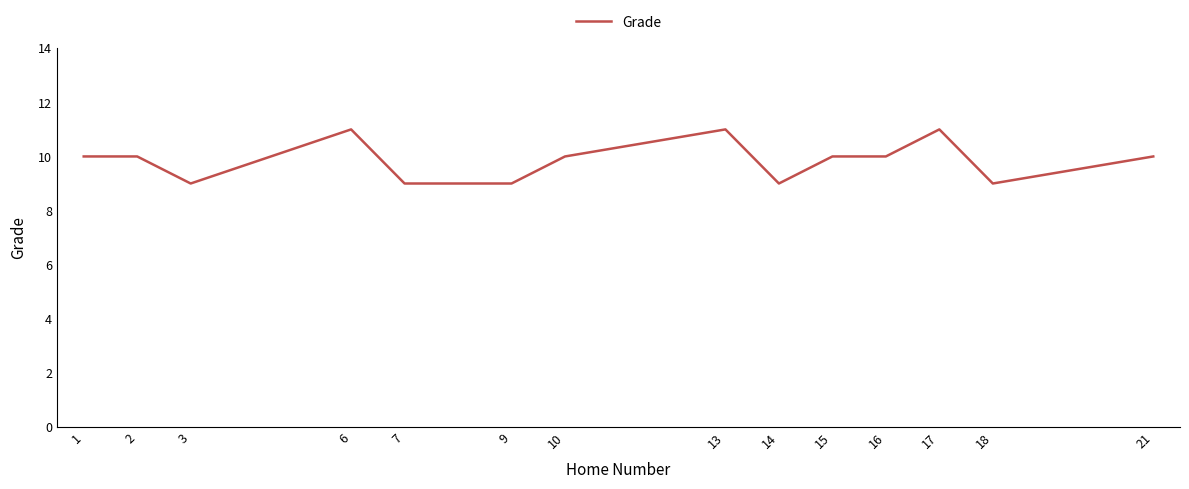

True or false: the data shows 9 at 3.

True